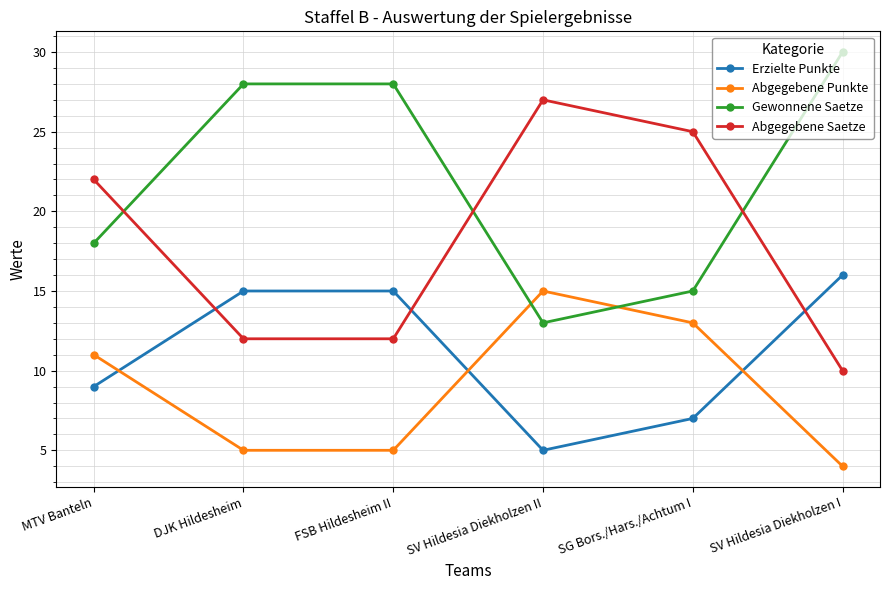

Where is Gewonnene Saetze nearest to the value 21?

MTV Banteln